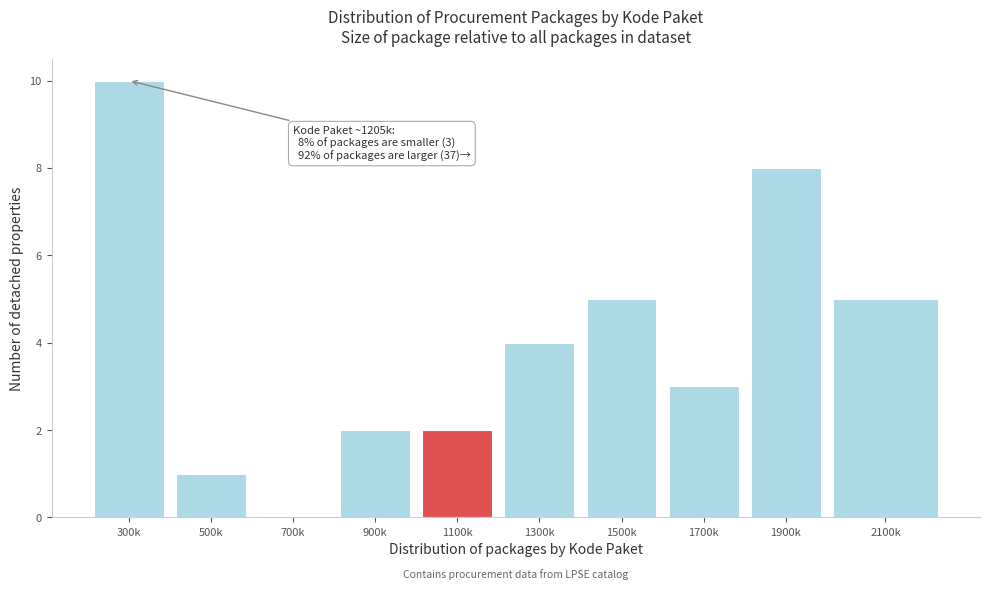

Reading left to right, extract all data points from this chart.

300k=10	500k=1	700k=0	900k=2	1100k=2	1300k=4	1500k=5	1700k=3	1900k=8	2100k=5